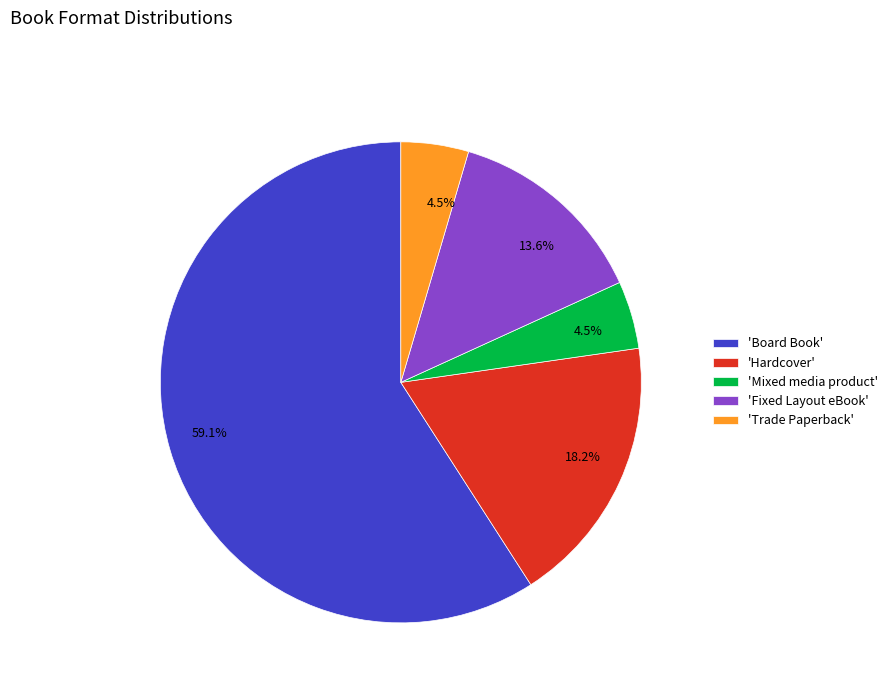

Is there a majority slice in this chart?

Yes